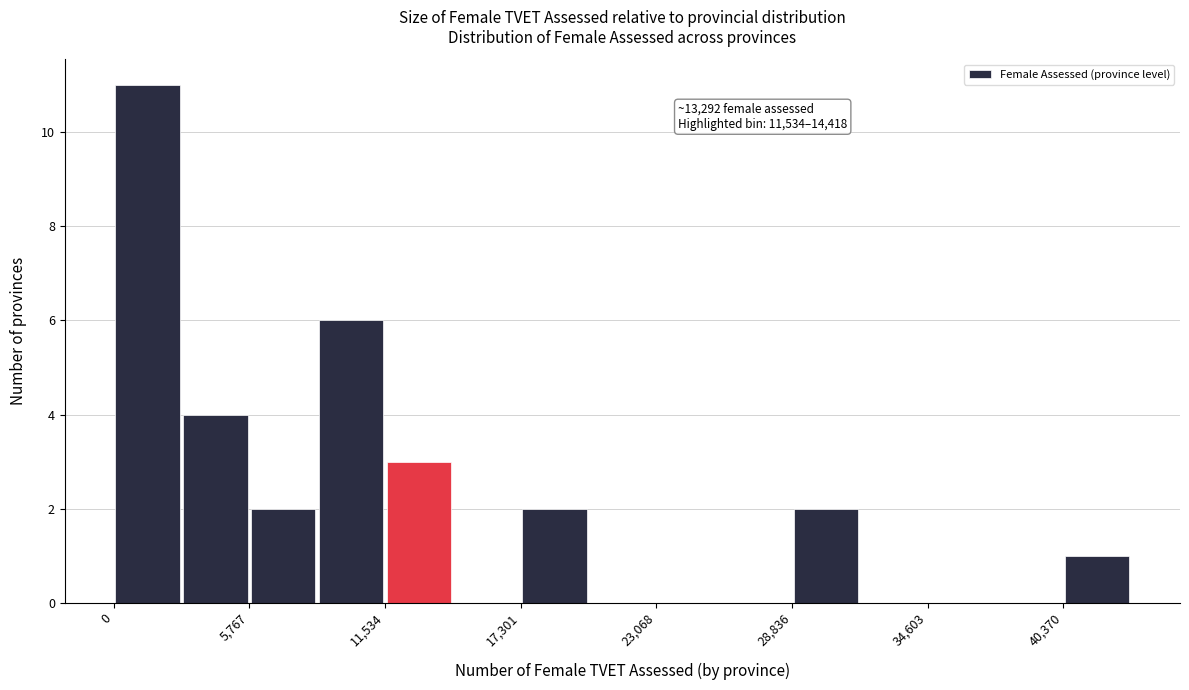

Read against the x-axis, roughly where is the centre of the tallest bar?

1000